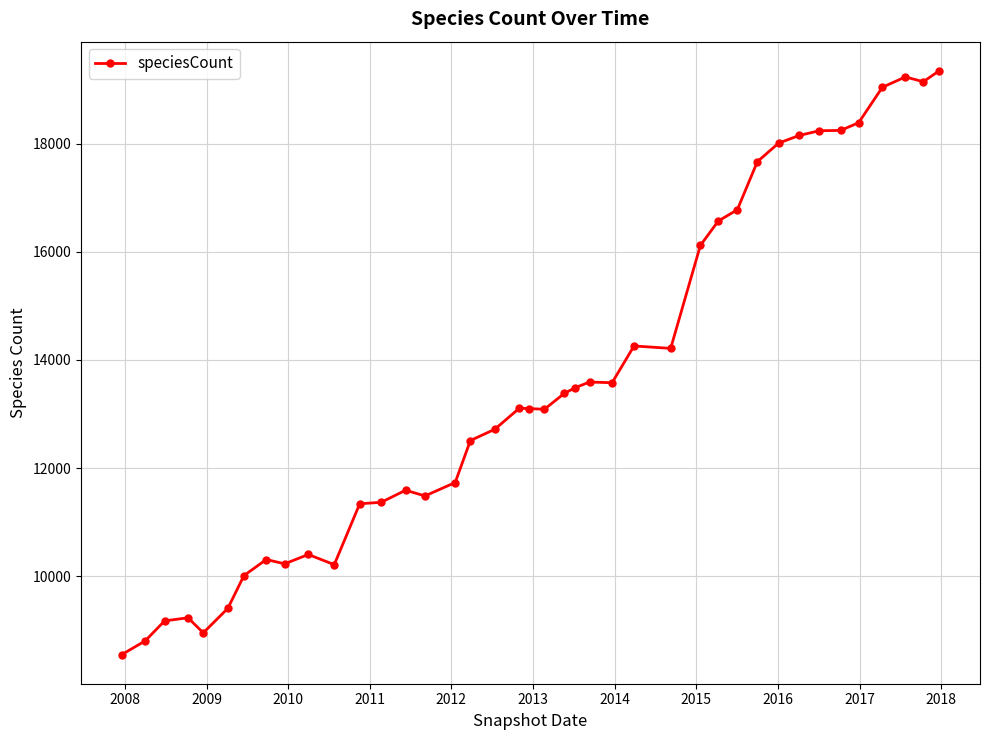

What is the difference between the maximum and second lowest values?

10541